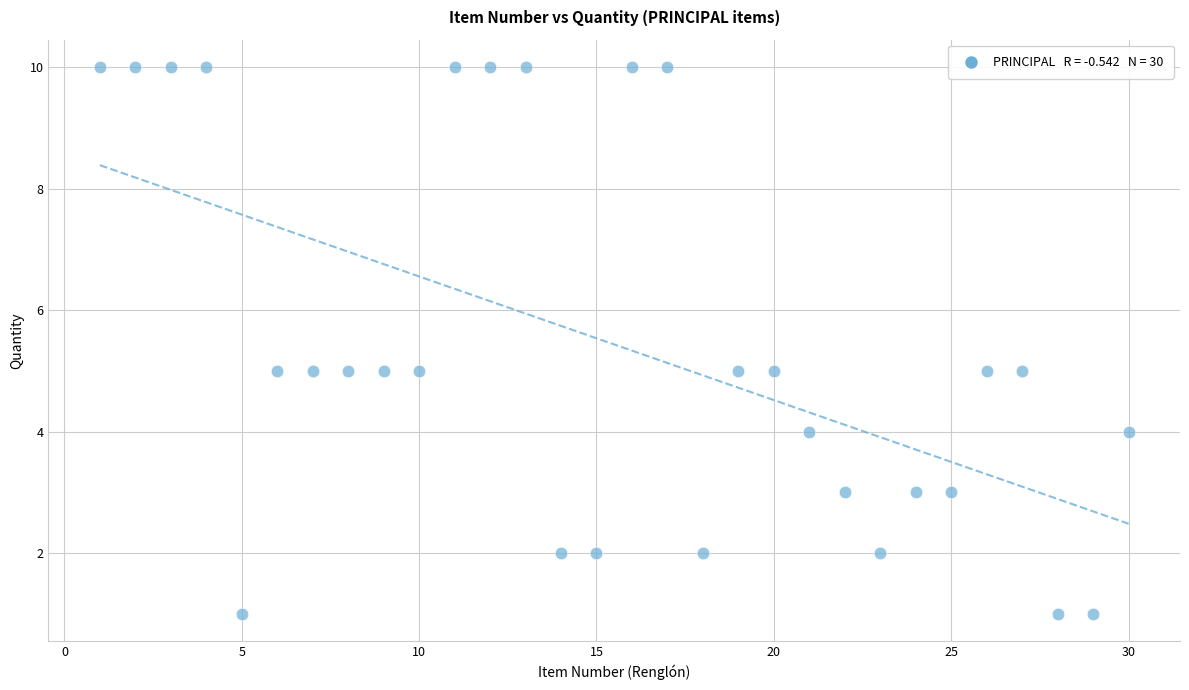

What is the range of Y values (max minus min)?

9